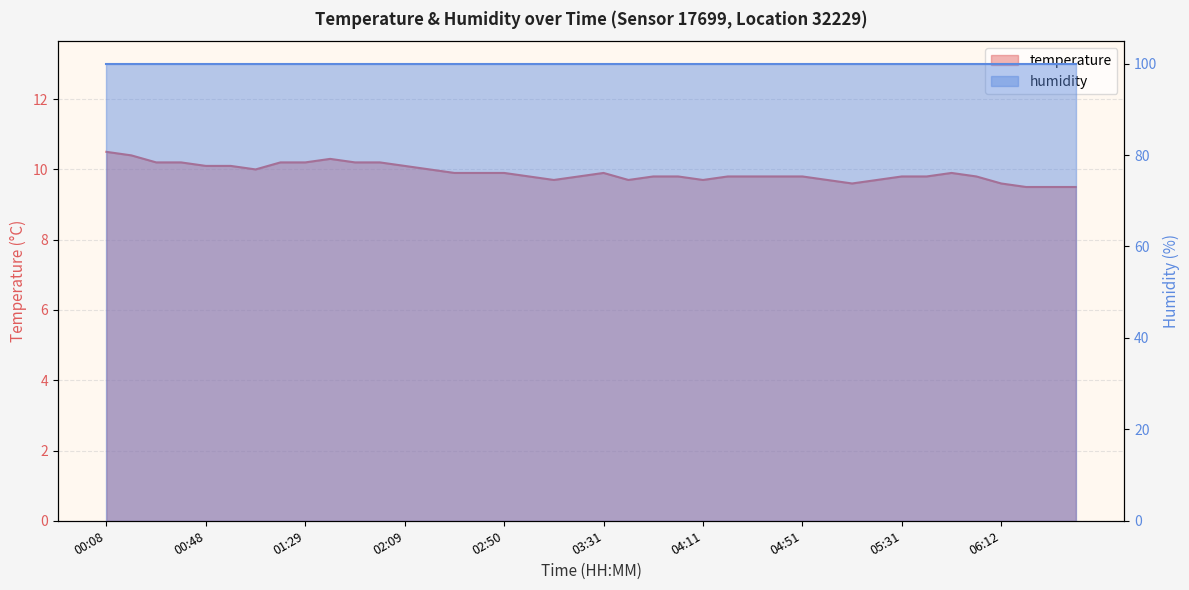

At which label is the value closest to 10?

01:08